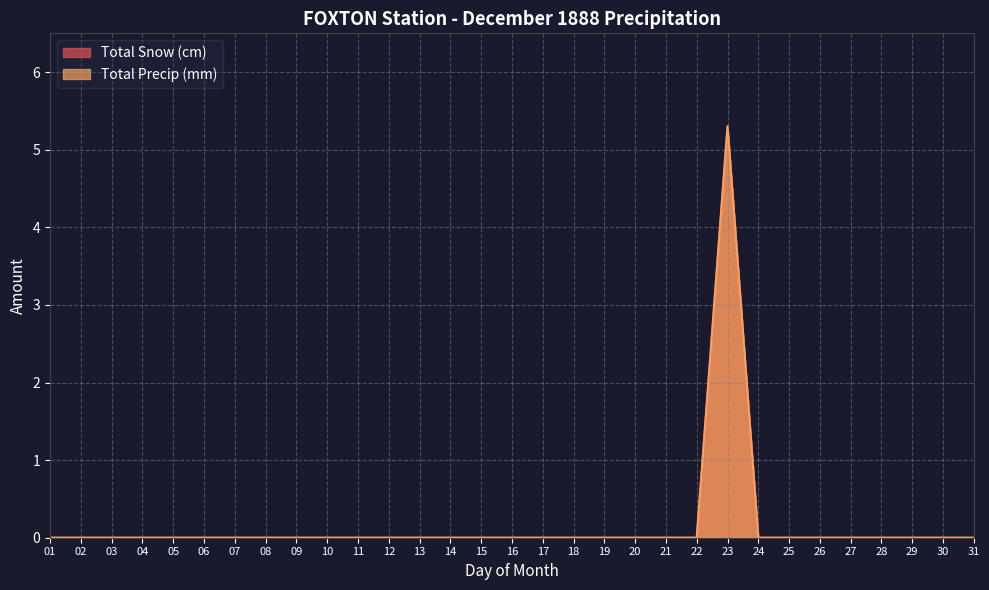

True or false: Total Snow (cm) and Total Precip (mm) cross at least once.

False